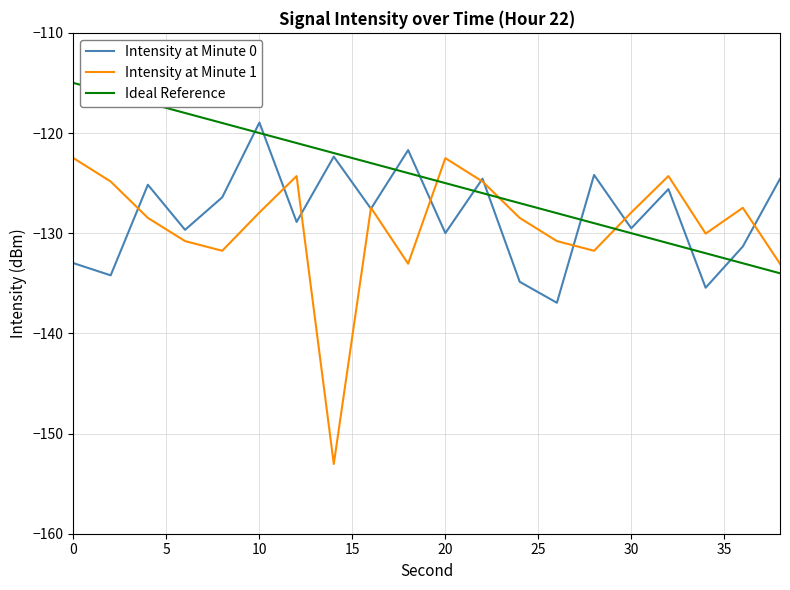

True or false: Intensity at Minute 1 and Intensity at Minute 0 intersect in this chart.

True